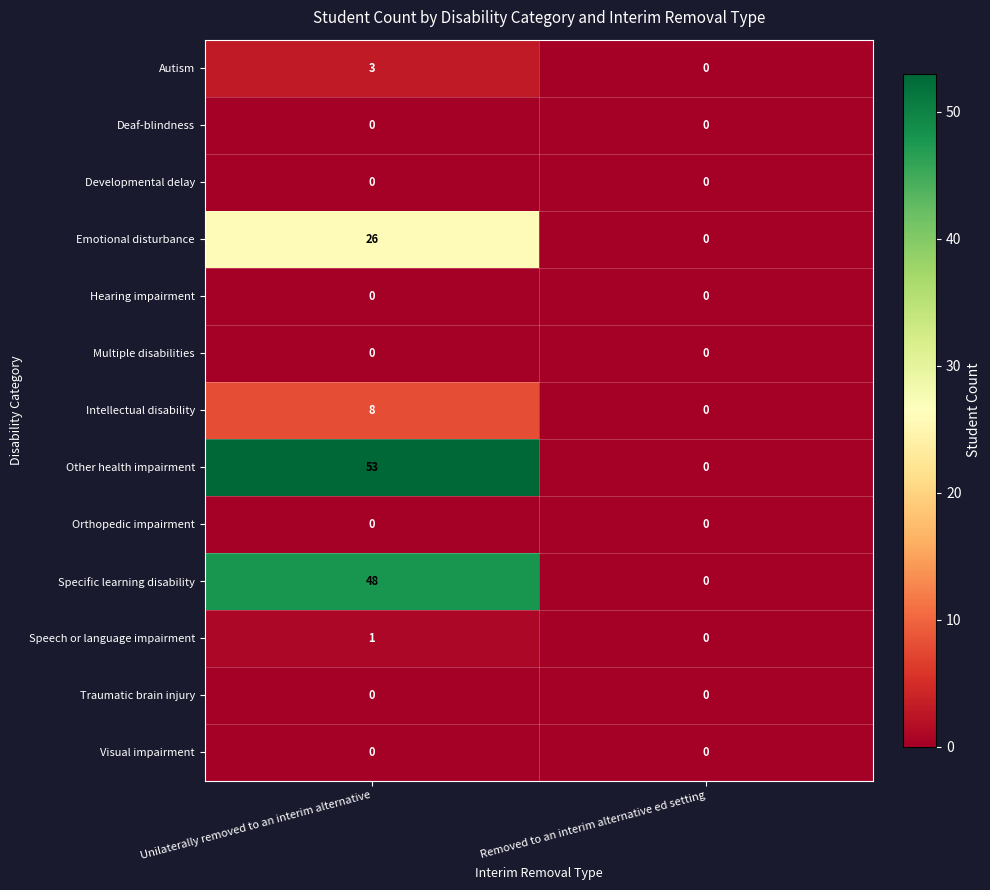

Which series has the largest range (max minus min)?

Other health impairment